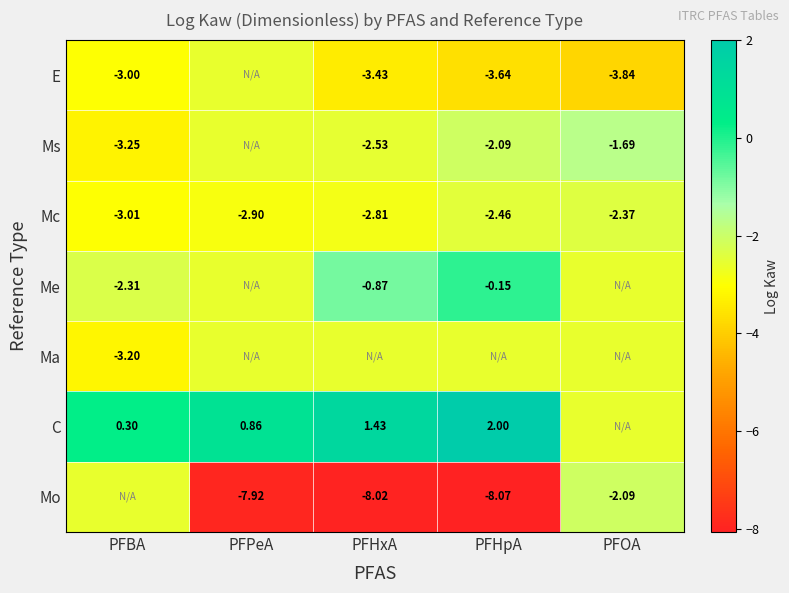

Is the value of Mo at PFHpA greater than the value of Me at PFHpA?

No